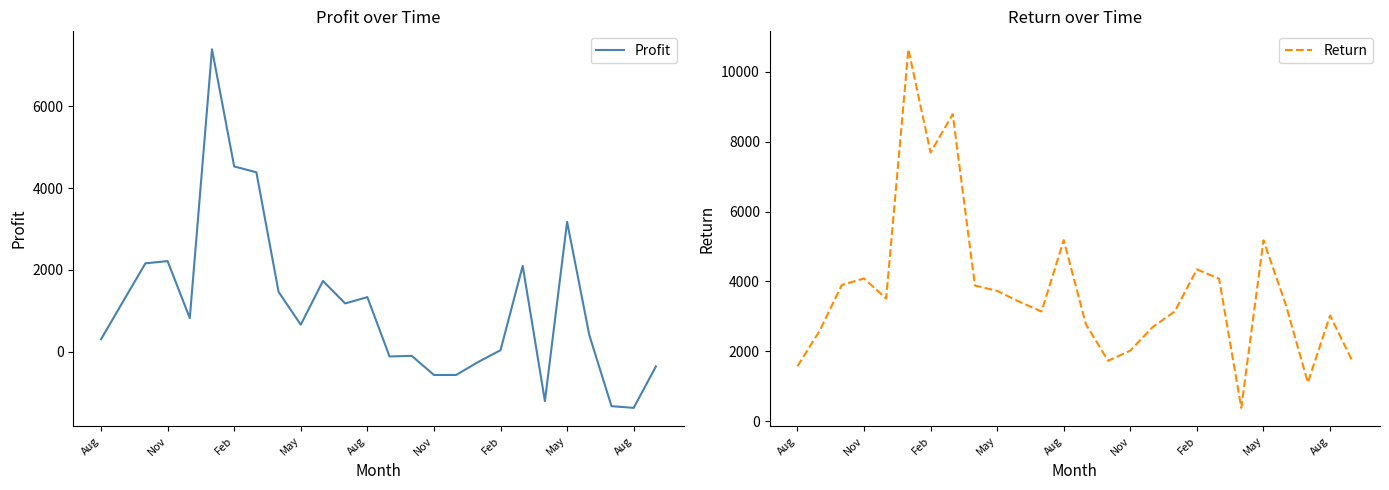

Count the number of data series in this chart.

2